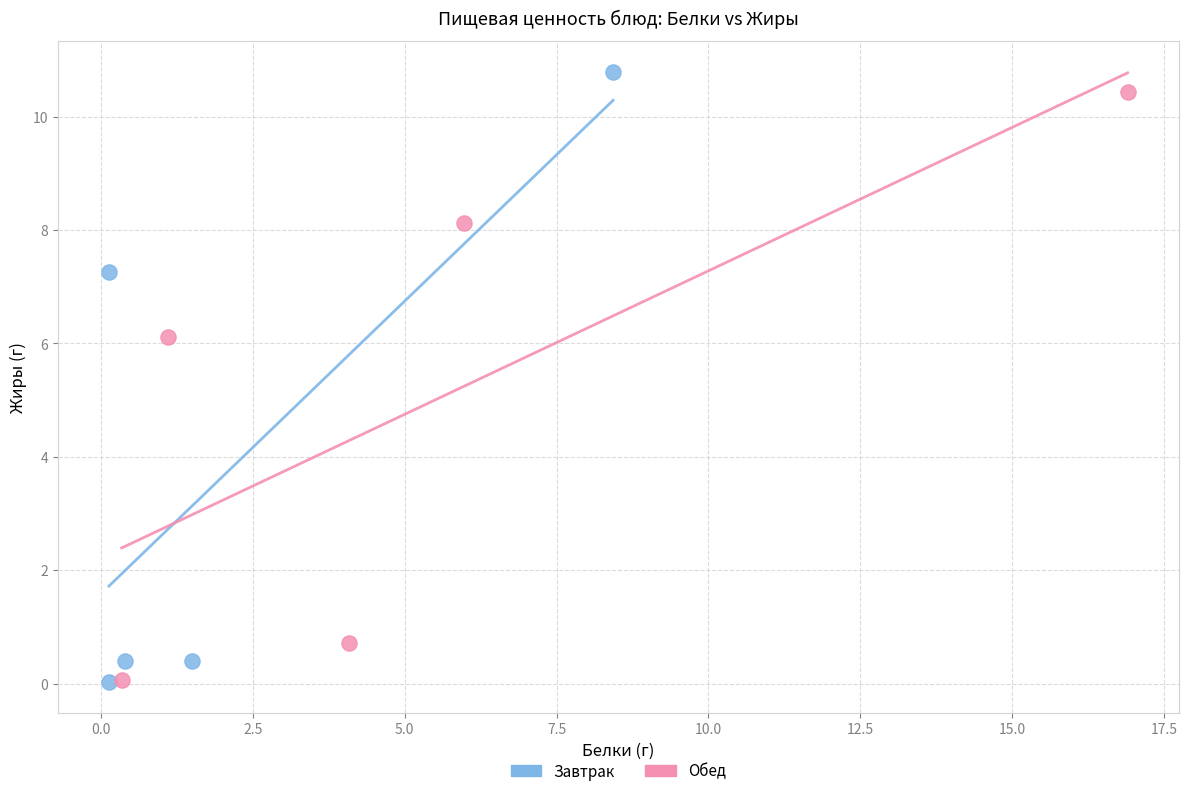

Which series has the widest spread of Y values?

Завтрак